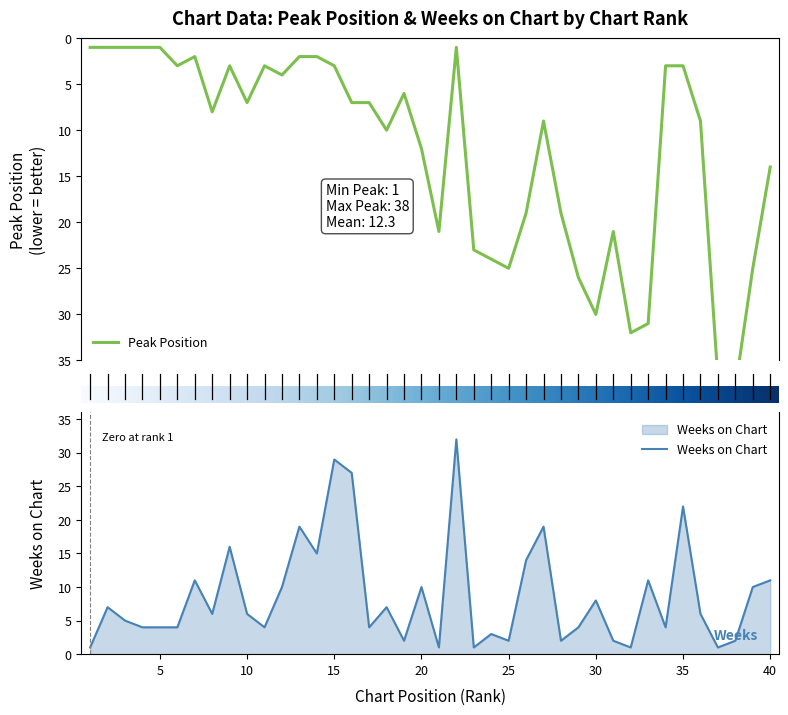

Reading left to right, list all the values displayed in this chart.

Peak Position: 1	1	1	1	1	3	2	8	3	7	3	4	2	2	3	7	7	10	6	12	21	1	23	24	25	19	9	19	26	30	21	32	31	3	3	9	37	38	25	14
Weeks on Chart: 1	7	5	4	4	4	11	6	16	6	4	10	19	15	29	27	4	7	2	10	1	32	1	3	2	14	19	2	4	8	2	1	11	4	22	6	1	2	10	11